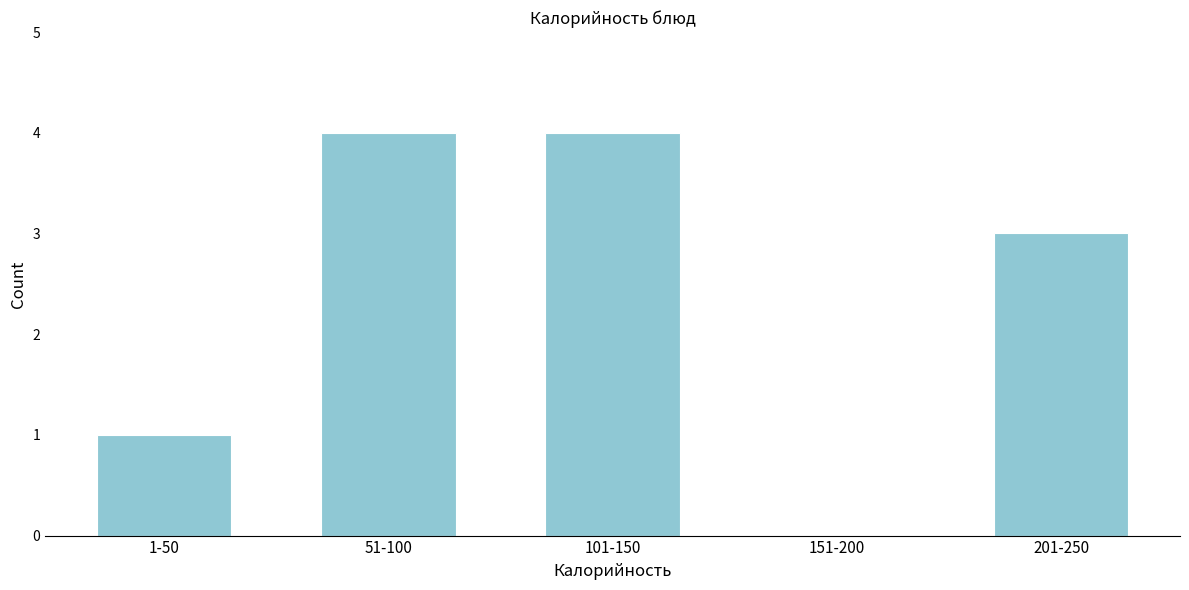

Reading left to right, list all the values displayed in this chart.

1-50=1	51-100=4	101-150=4	151-200=0	201-250=3